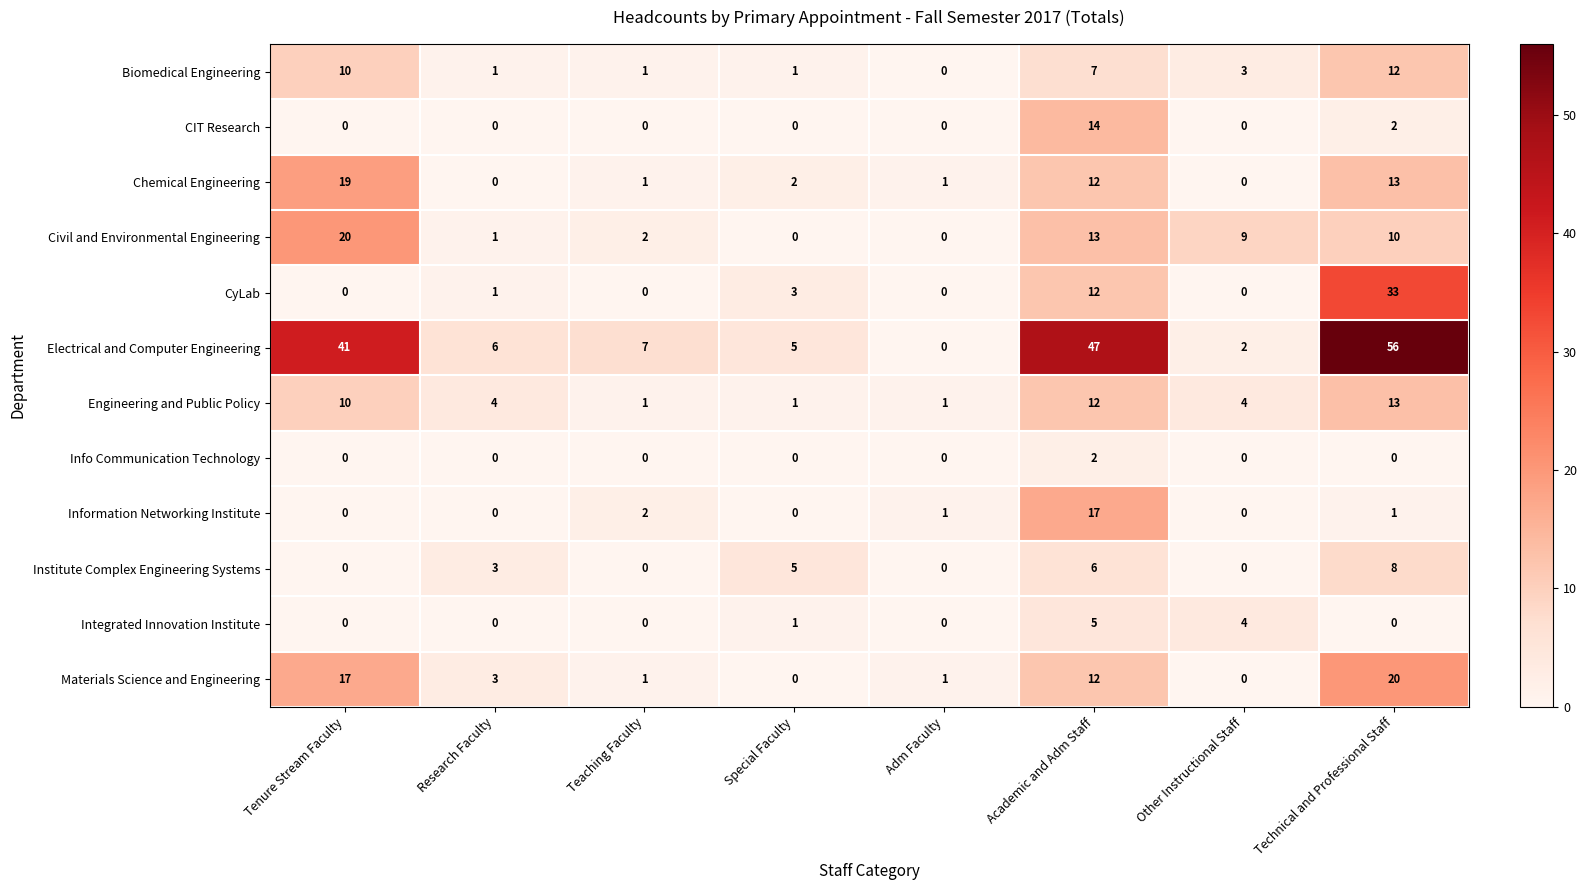

Which series changed the most between Tenure Stream Faculty and Technical and Professional Staff?

CyLab